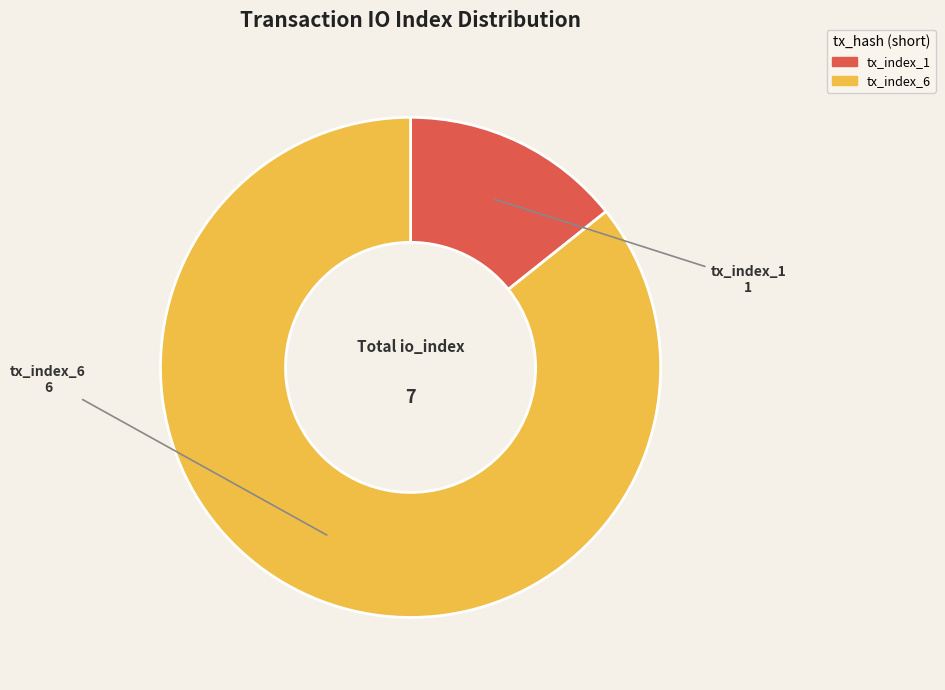

Combined, do tx_index_6 and tx_index_1 account for over 50%?

Yes